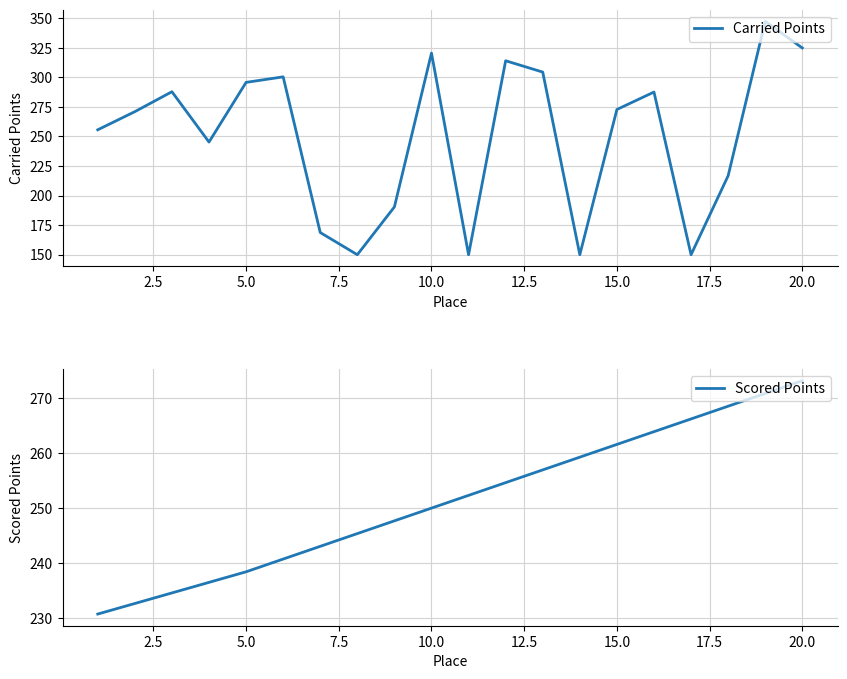

Is it true that Carried Points equals 320.5 at 10.0?

True